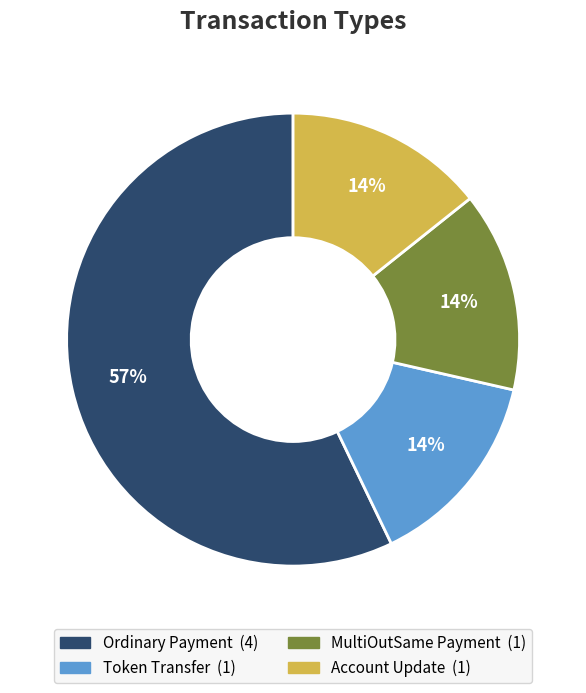

Between Ordinary Payment and MultiOutSame Payment, which is larger?

Ordinary Payment